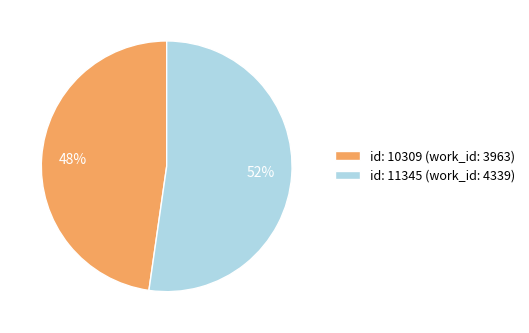

Do id: 11345 (work_id: 4339) and id: 10309 (work_id: 3963) together represent more than half of the pie?

Yes